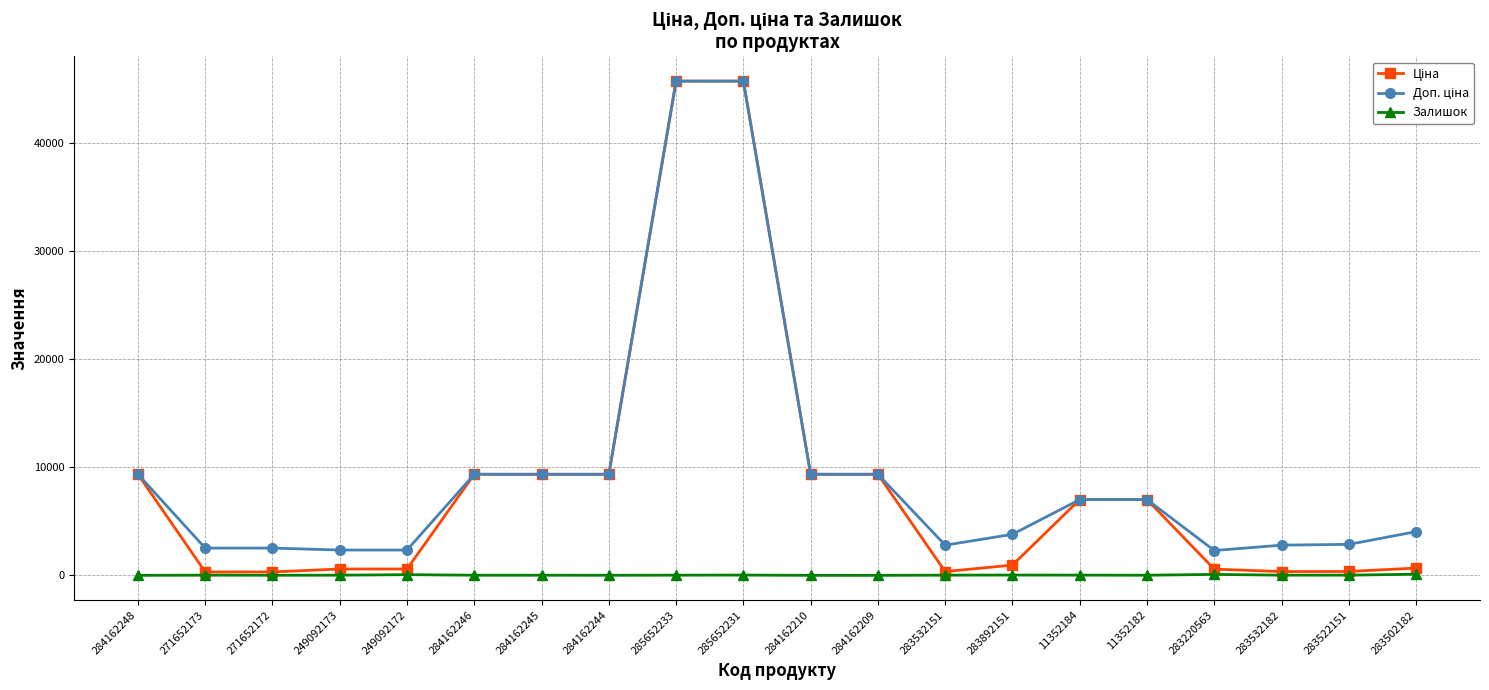

What is the label of the 11th point from the left?

284162210